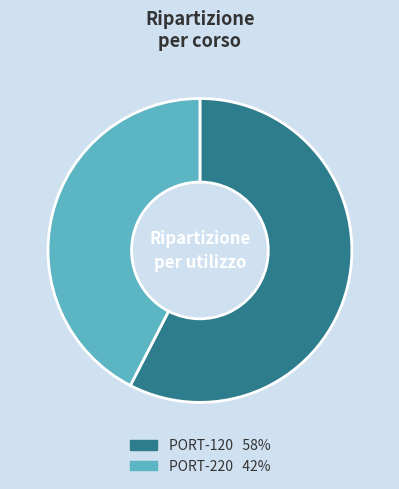

The PORT-120 58% slice represents 58% of the pie. True or false?

True